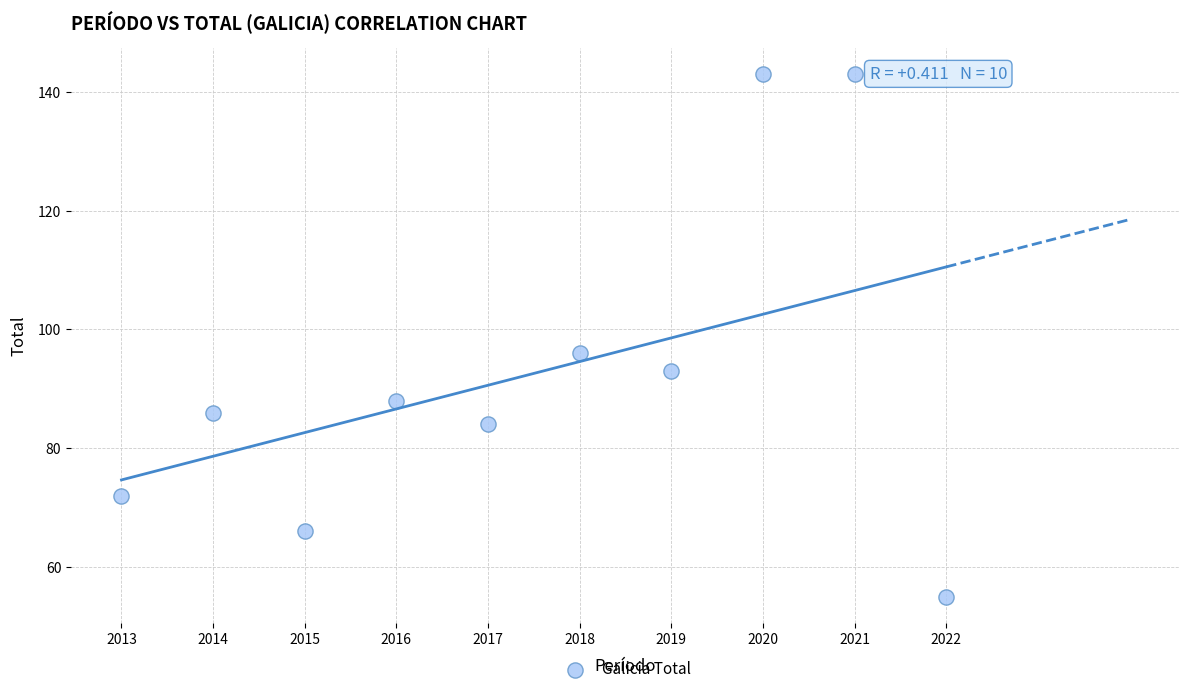

What Y value in the scatter plot is closest to 99?

96